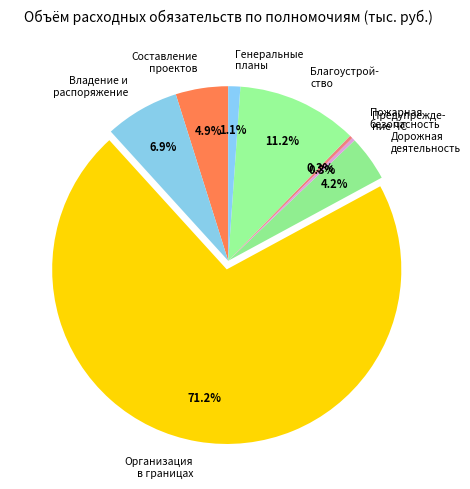

Is there any slice that represents more than half of the pie?

Yes